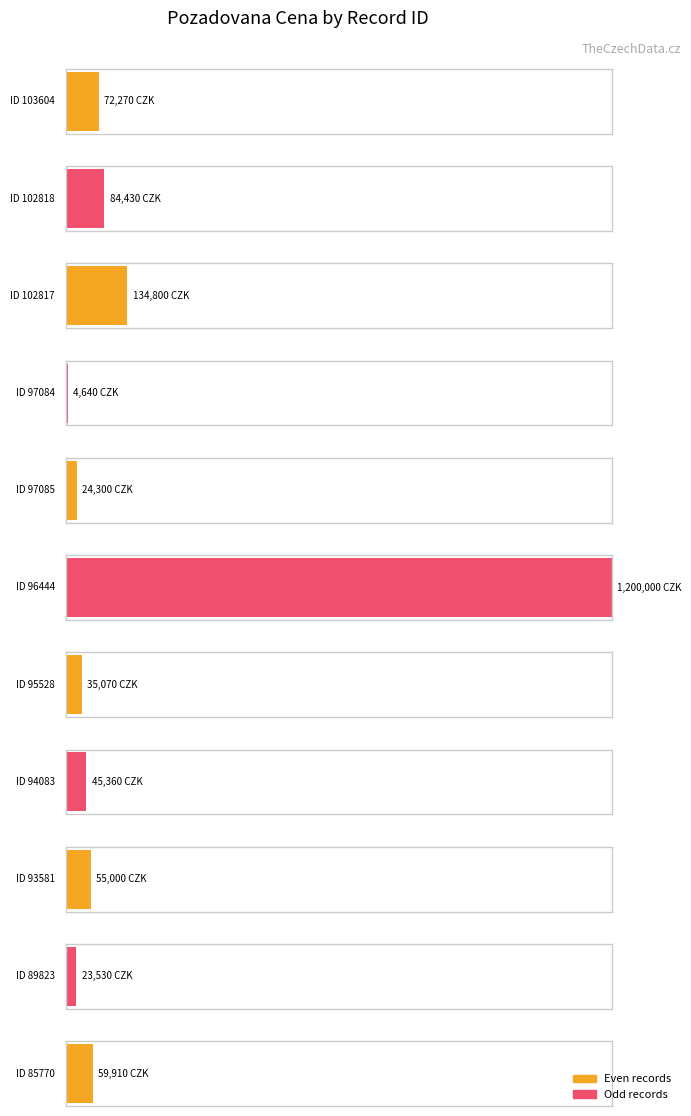

Rank the categories by value from highest to lowest.

96444, 102817, 102818, 103604, 85770, 93581, 94083, 95528, 97085, 89823, 97084